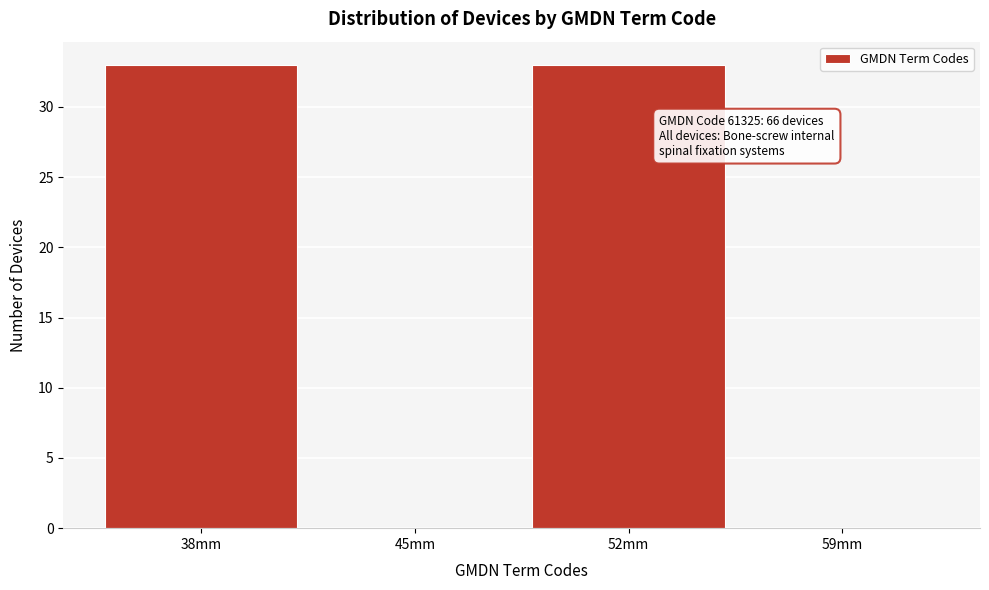

Reading left to right, what are all the values shown in this chart?

38mm=33	45mm=0	52mm=33	59mm=0